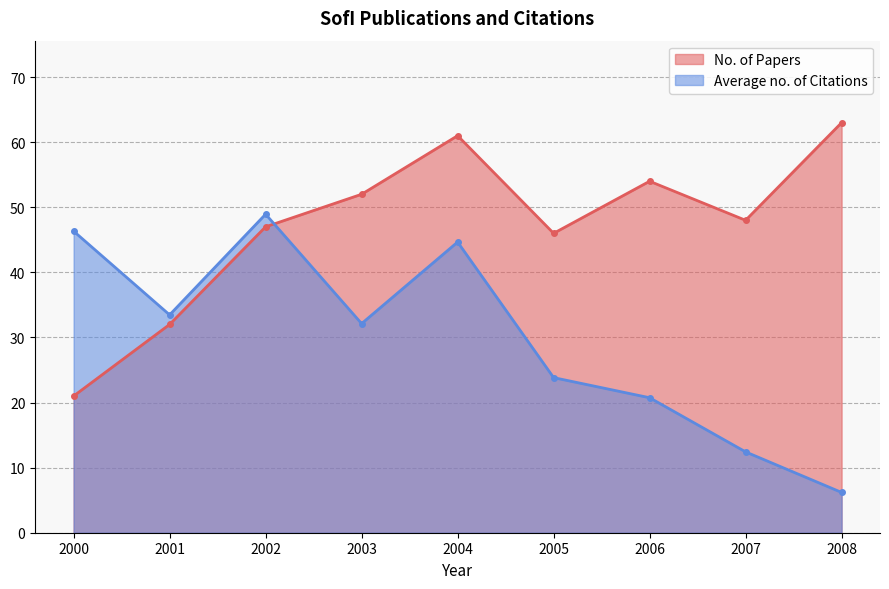

Where does the No. of Papers series first go above 48?

2003